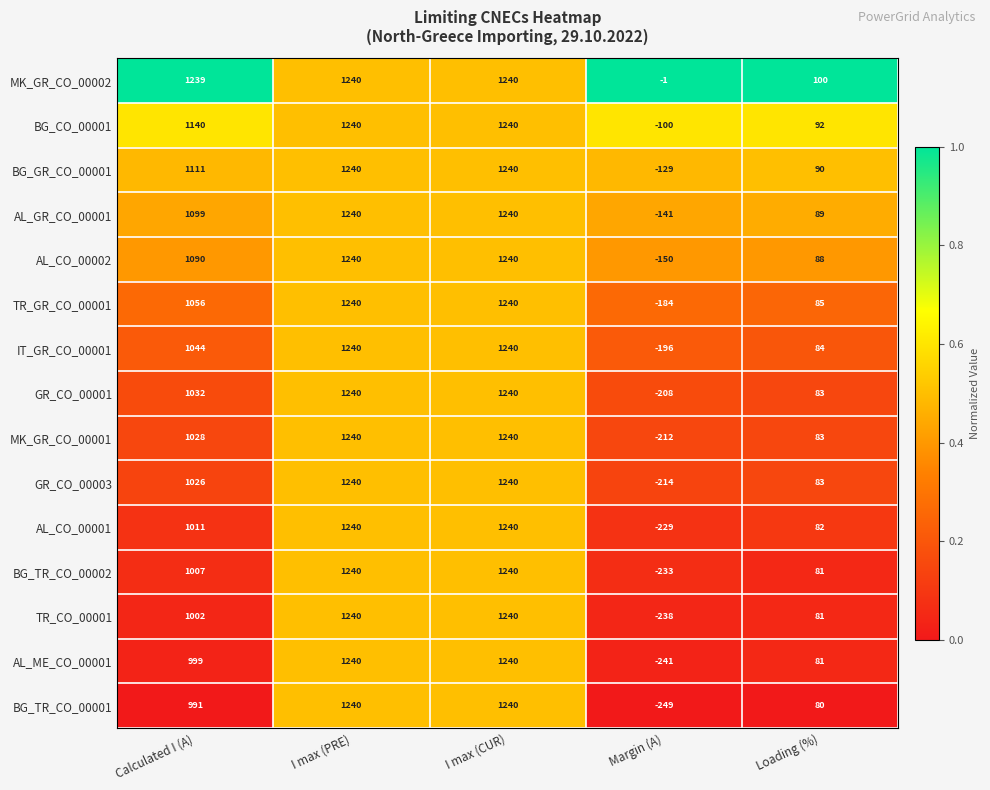

The AL_ME_CO_00001 series shows -241 at Margin (A). True or false?

True